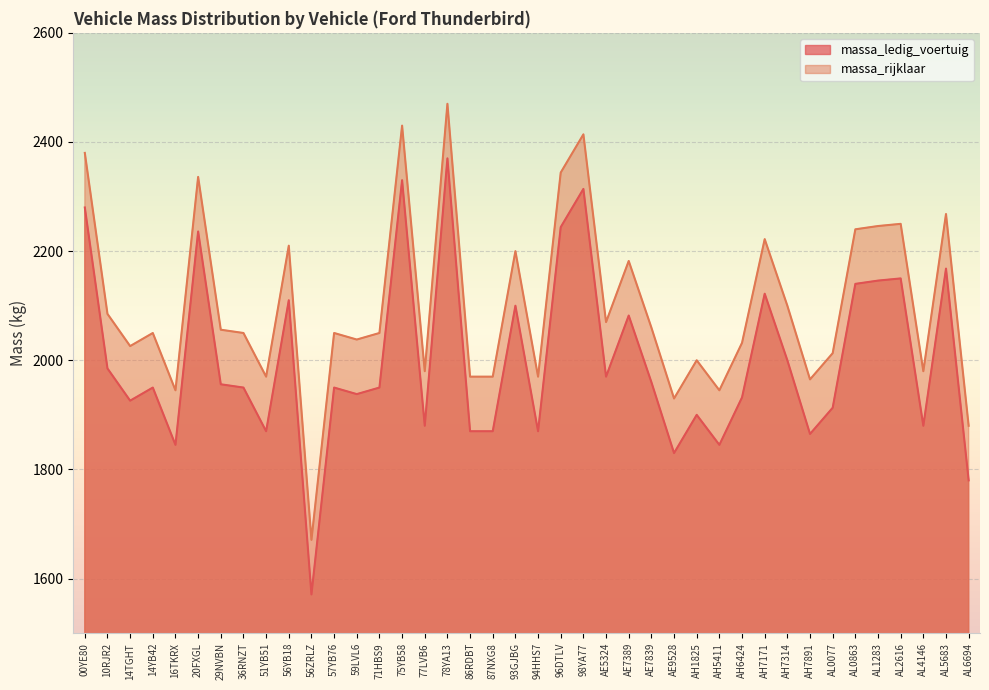

In massa_rijklaar, how many points are higher than both neighbors (excluding endpoints)?

13